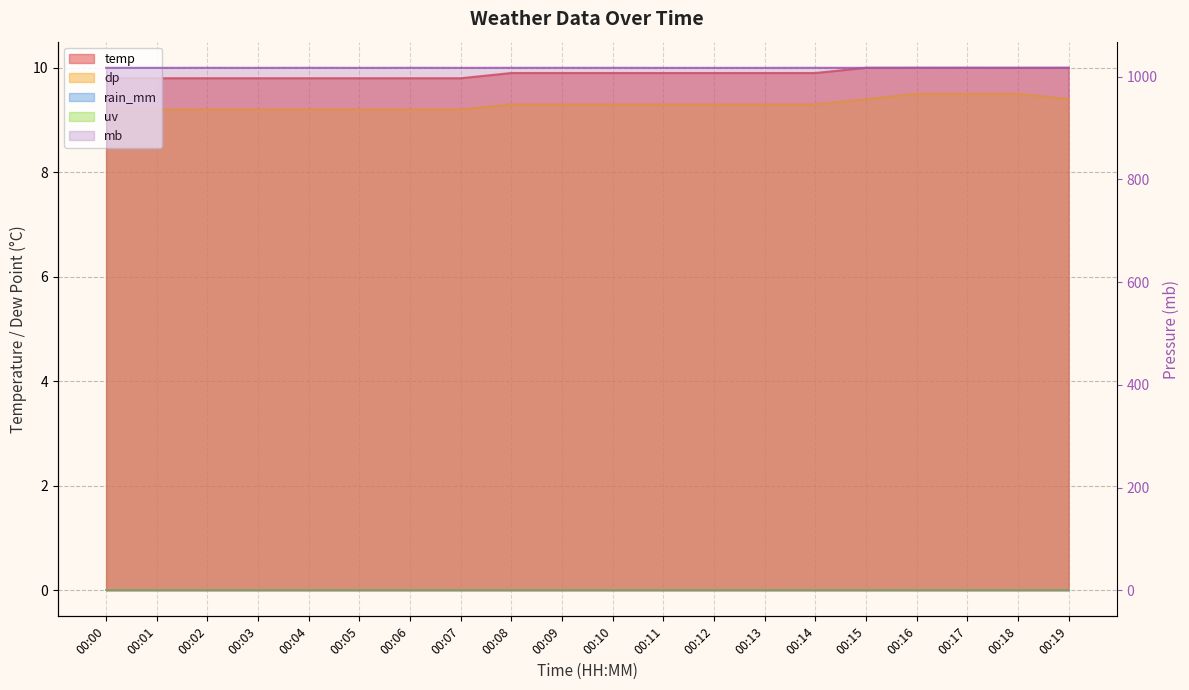

True or false: temp has more than 2 interior local peaks.

False